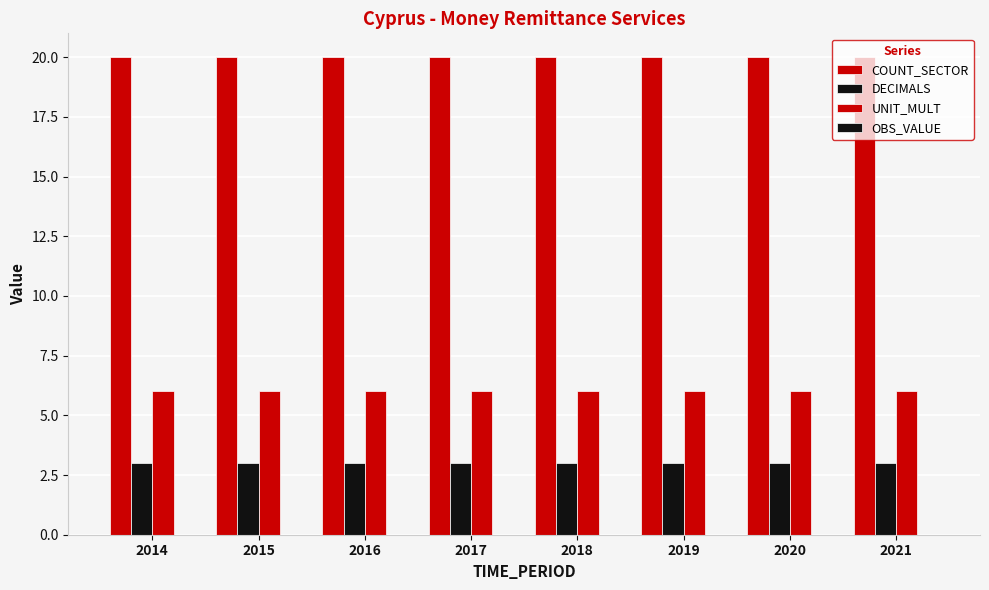

What is the sum of the COUNT_SECTOR values at 2016 and 2017?

40